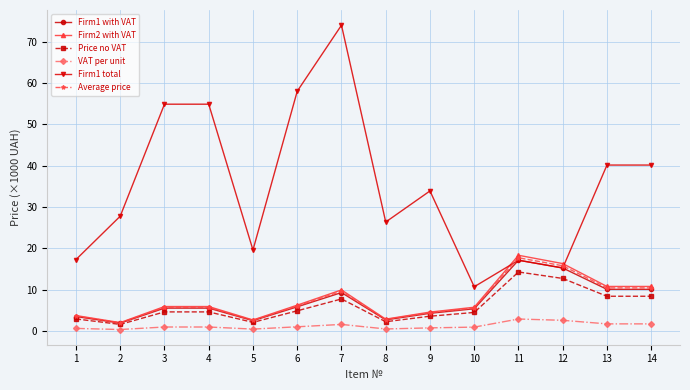

What is the difference between the highest and lowest values at 7?

72.5